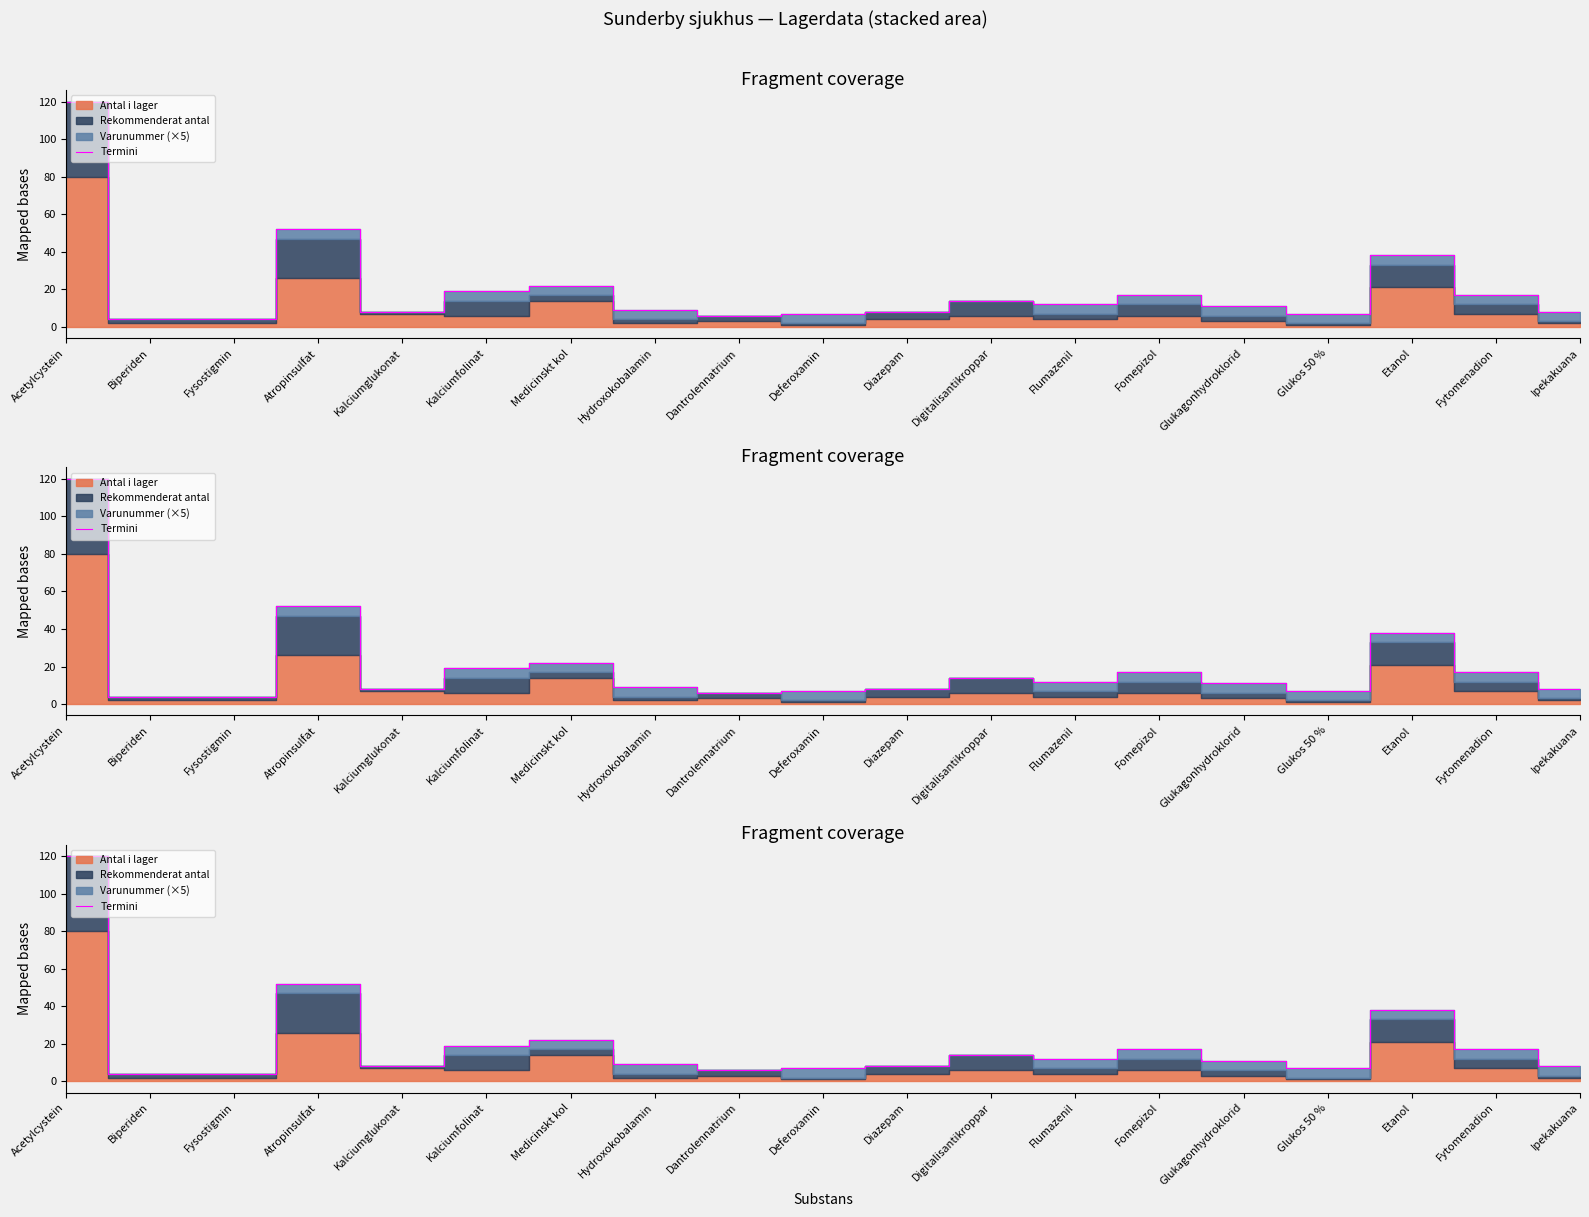

List the labels in order of value, largest first.

Acetylcystein, Atropinsulfat, Etanol, Medicinskt kol, Kalciumfolinat, Fomepizol, Fytomenadion, Digitalisantikroppar, Flumazenil, Glukagonhydroklorid, Hydroxokobalamin, Kalciumglukonat, Diazepam, Ipekakuana, Deferoxamin, Glukos 50 %, Dantrolennatrium, Biperiden, Fysostigmin